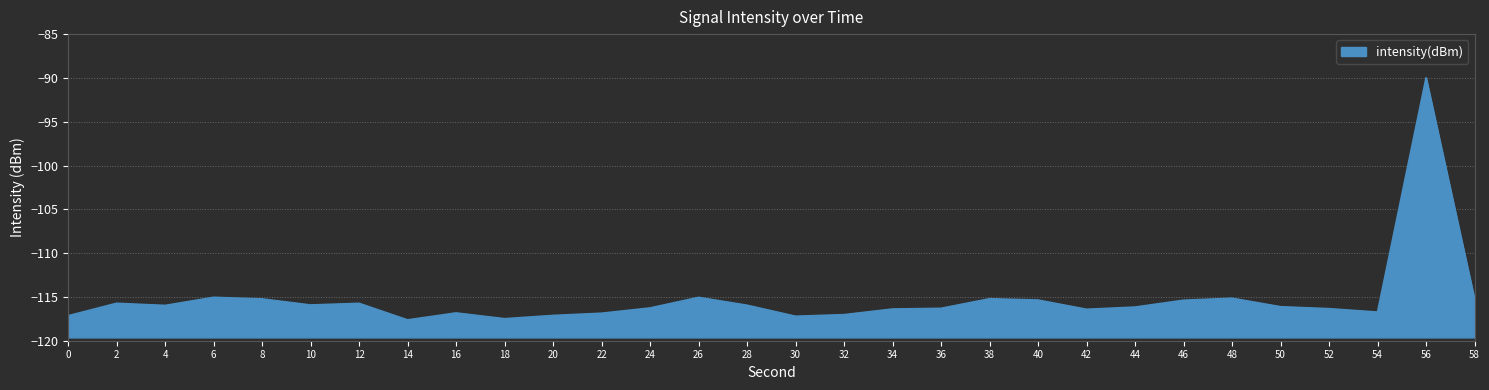

Reading left to right, extract all data points from this chart.

-117.2	-115.7	-116.0	-115.0	-115.2	-115.9	-115.7	-117.6	-116.8	-117.5	-117.1	-116.9	-116.3	-115.1	-116.0	-117.2	-117.0	-116.4	-116.3	-115.2	-115.4	-116.4	-116.2	-115.4	-115.2	-116.1	-116.3	-116.7	-90.0	-115.3